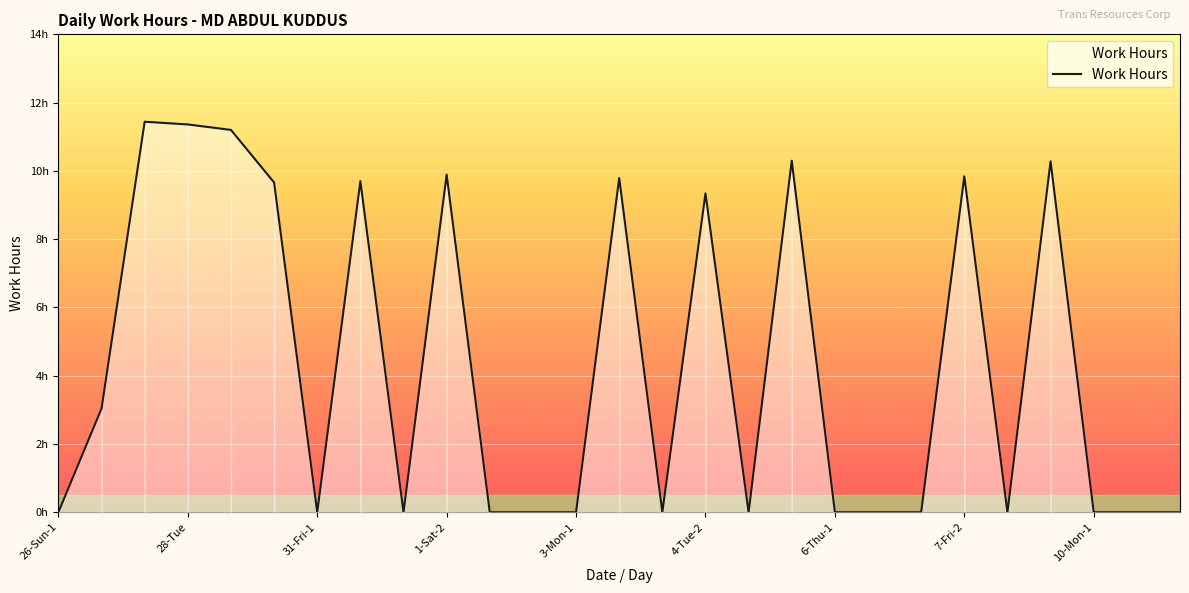

Where is the first local minimum?

31-Fri-1